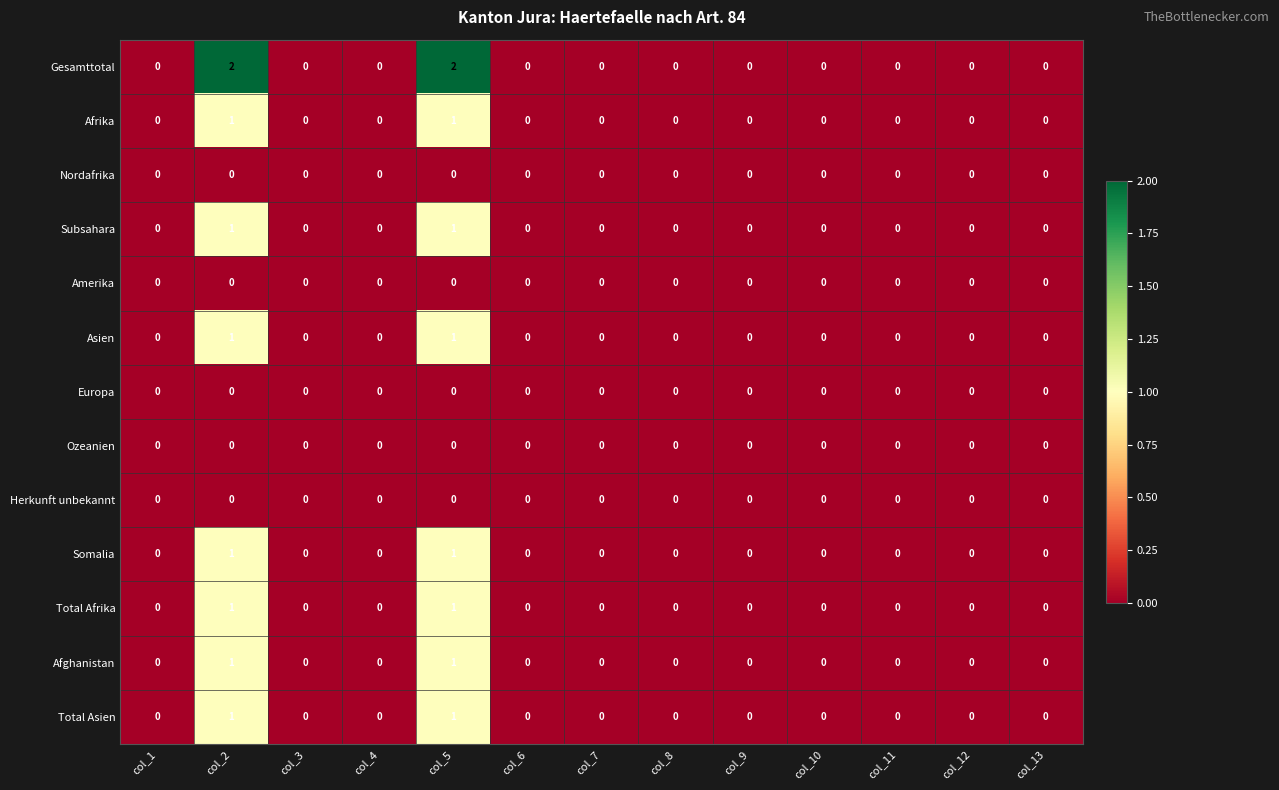

How many Somalia values are between 0 and 1?

13